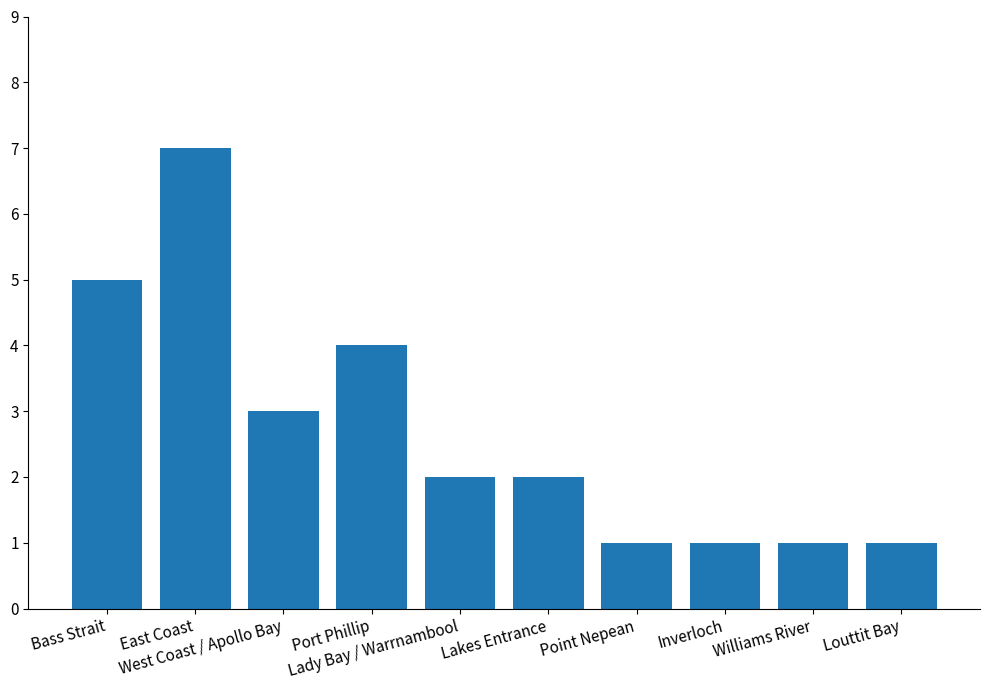

Reading left to right, transcribe all the data shown in this chart.

5	7	3	4	2	2	1	1	1	1